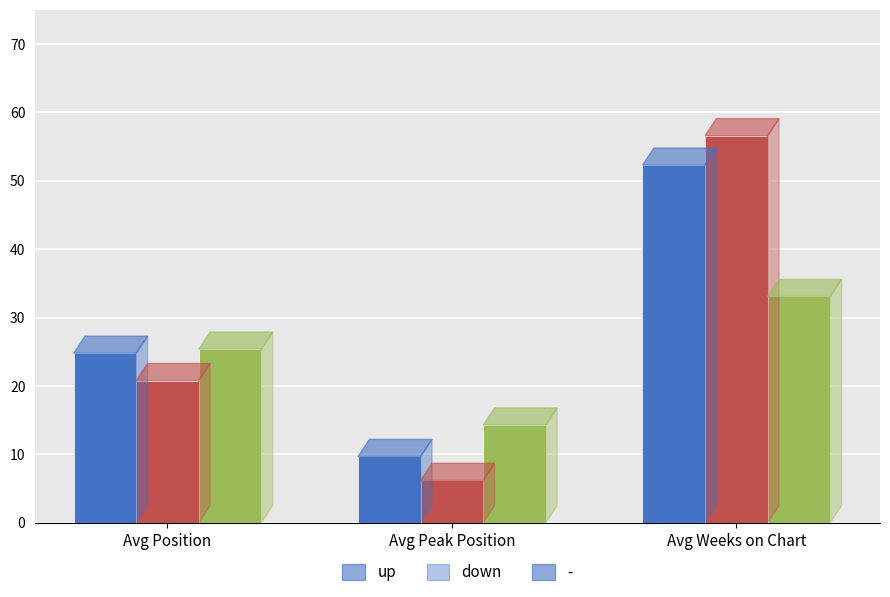

What is the total value across all series at Avg Weeks on Chart?

142.0